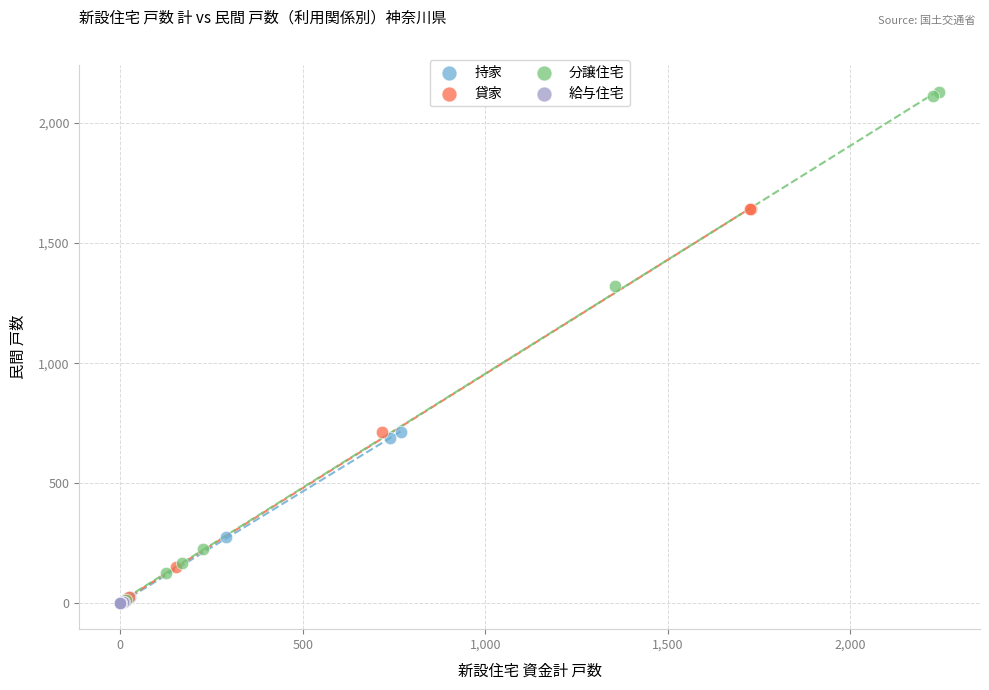

Which series has the largest Y range (max minus min)?

分譲住宅